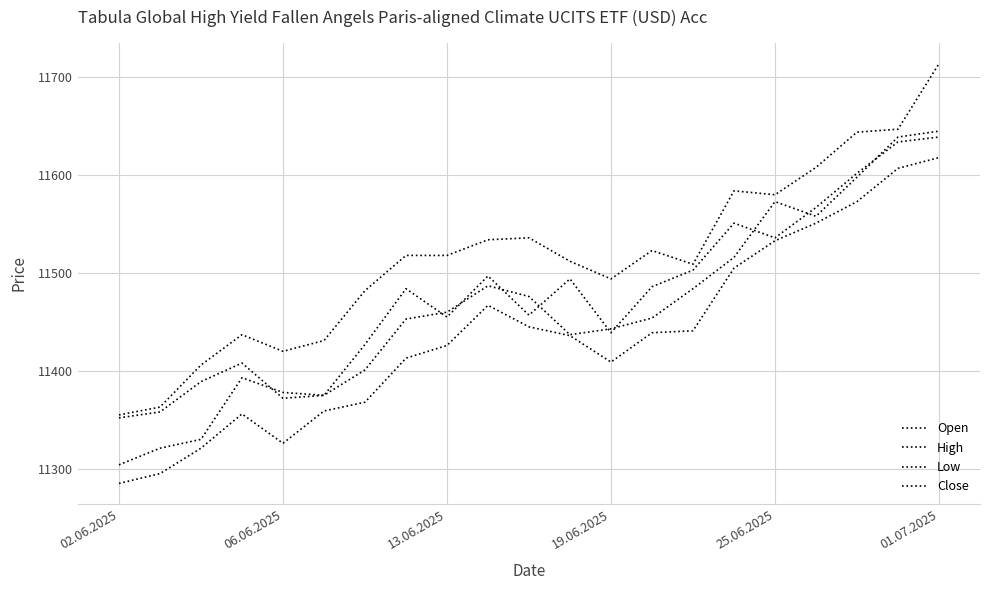

How many lines are shown in the chart?

4